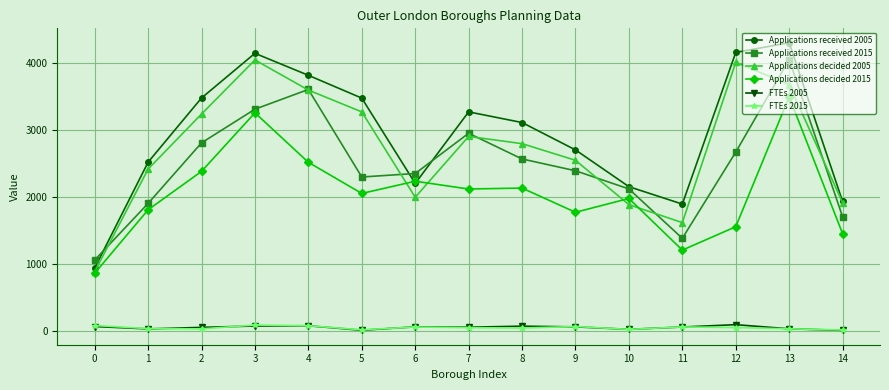

What is the difference between the second highest and second lowest values in the Applications decided 2005 series?

2390.0